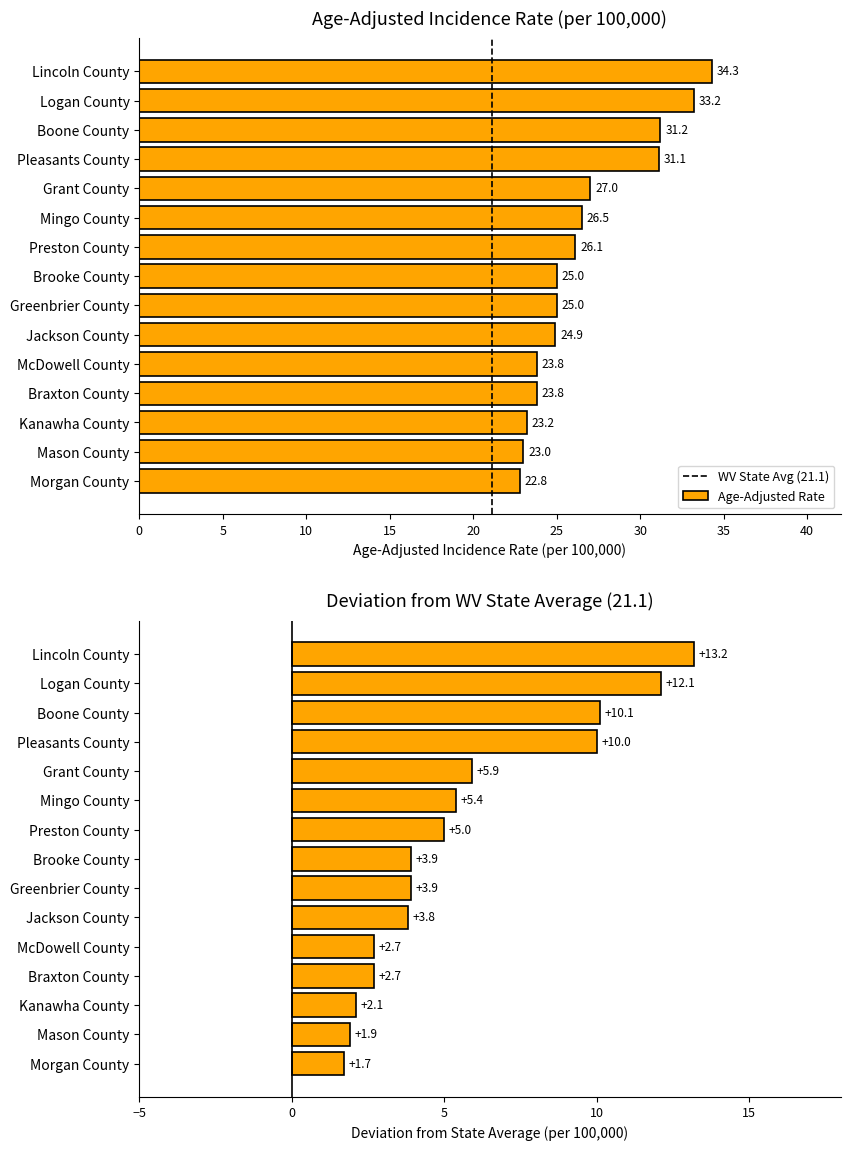

Is it true that the value at Preston County is 26.1?

True